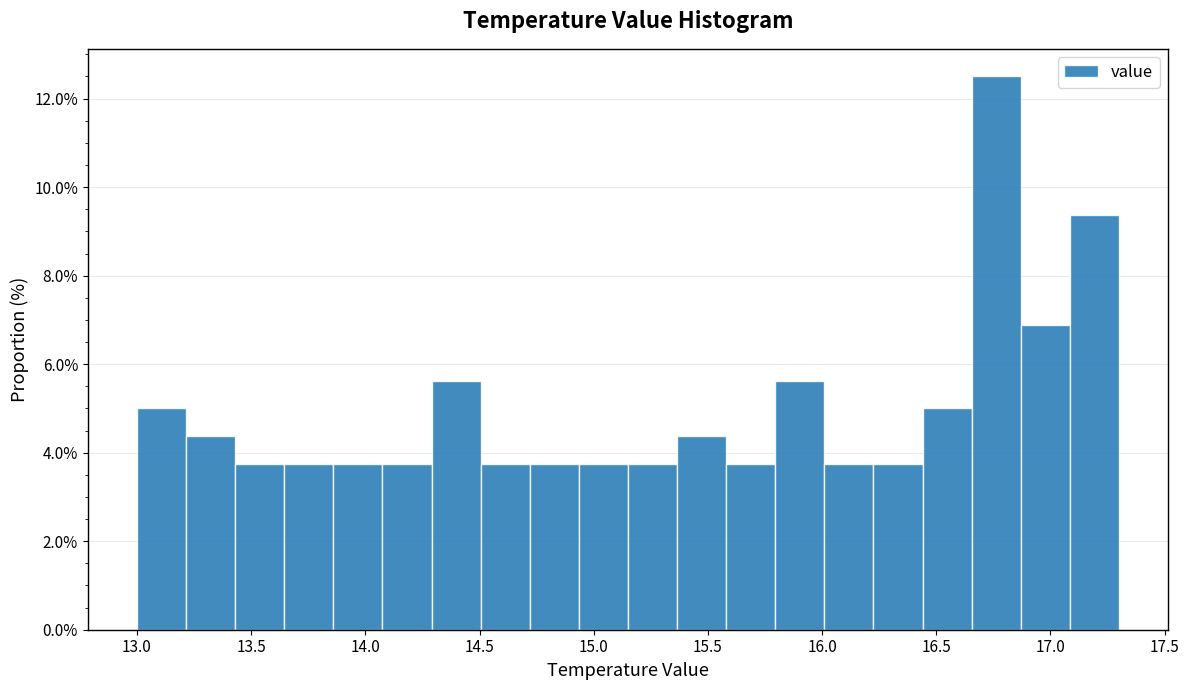

Reading left to right, list every bar in this chart as the range it spans on the x-axis followed by its height. Neither the bar edges nor the heights are printed on the chart, so give them approximately, as read against the axes.

13.000 to 13.215: 5.0
13.215 to 13.430: 4.4
13.430 to 13.645: 3.8
13.645 to 13.860: 3.8
13.860 to 14.075: 3.8
14.075 to 14.290: 3.8
14.290 to 14.505: 5.6
14.505 to 14.720: 3.8
14.720 to 14.935: 3.8
14.935 to 15.150: 3.8
15.150 to 15.365: 3.8
15.365 to 15.580: 4.4
15.580 to 15.795: 3.8
15.795 to 16.010: 5.6
16.010 to 16.225: 3.8
16.225 to 16.440: 3.8
16.440 to 16.655: 5.0
16.655 to 16.870: 12.6
16.870 to 17.085: 6.8
17.085 to 17.300: 9.4